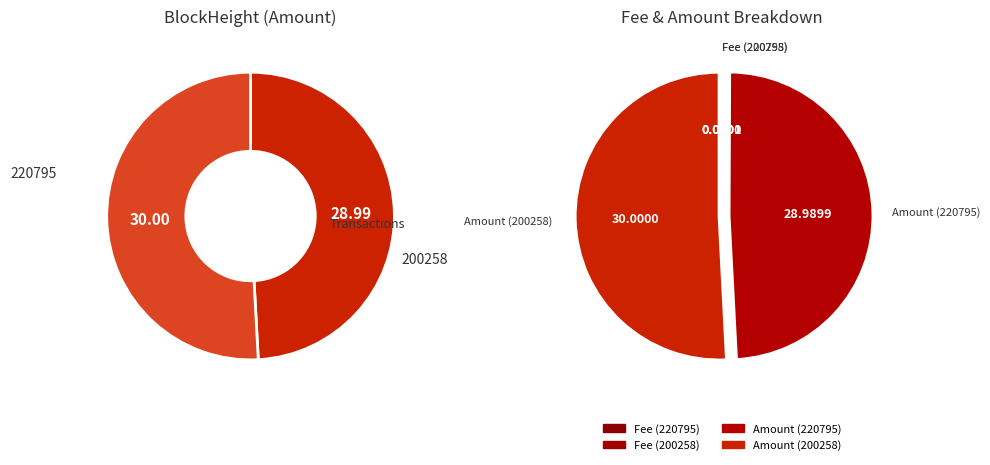

To the nearest percent, what is the combined percentage of 200258 and 220795?

100%